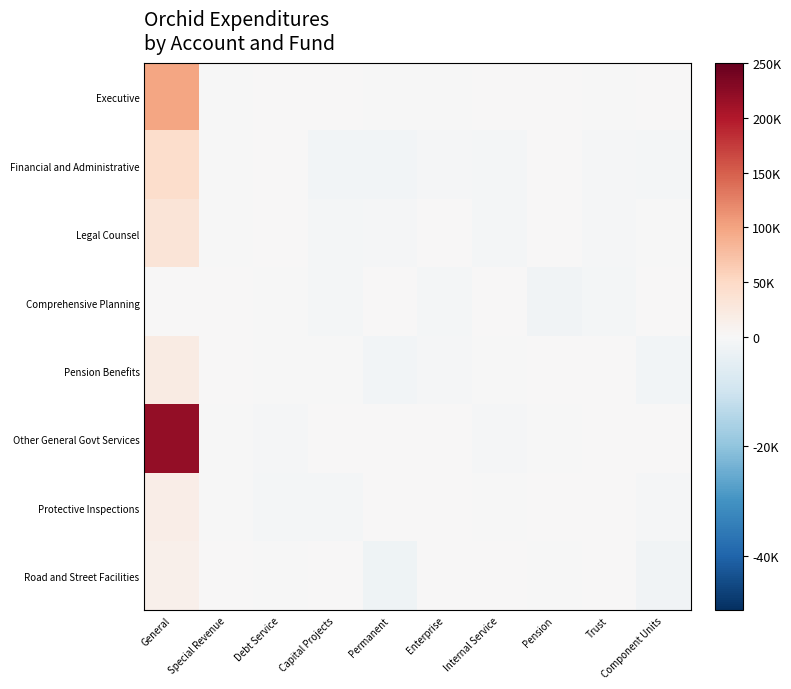

Rank the series at Special Revenue from lowest to highest value.

Financial and Administrative, Other General Govt Services, Legal Counsel, Protective Inspections, Executive, Pension Benefits, Road and Street Facilities, Comprehensive Planning